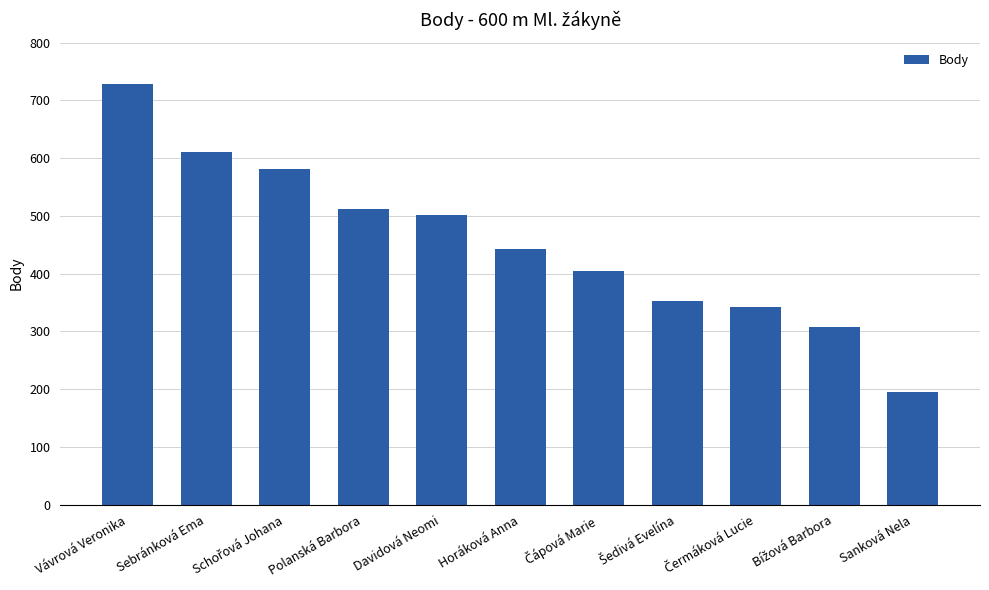

What is the average value?

453